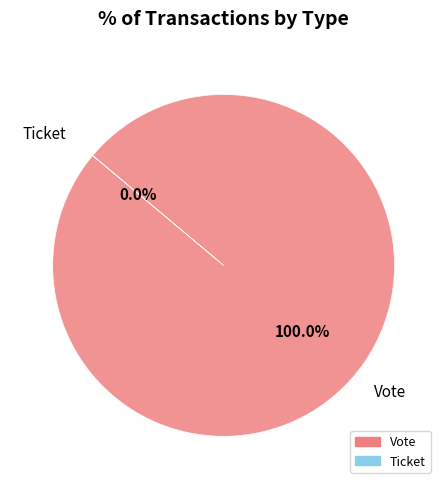

How much of the chart is everything except Ticket (io_index=0)?

100.0%